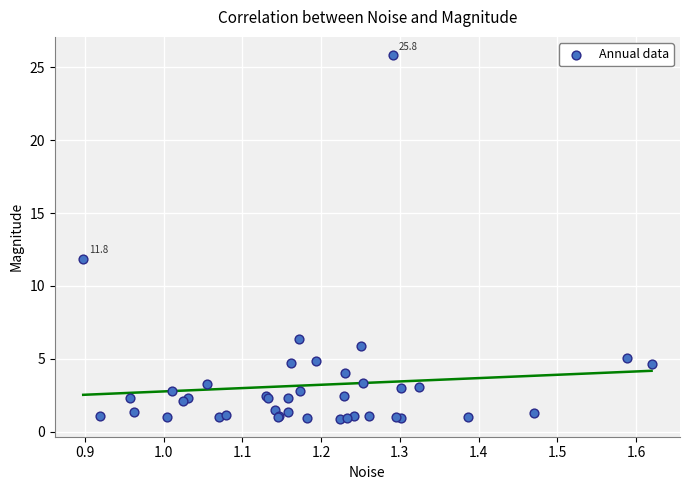

What Y value in the scatter plot is closest to 13?

11.8